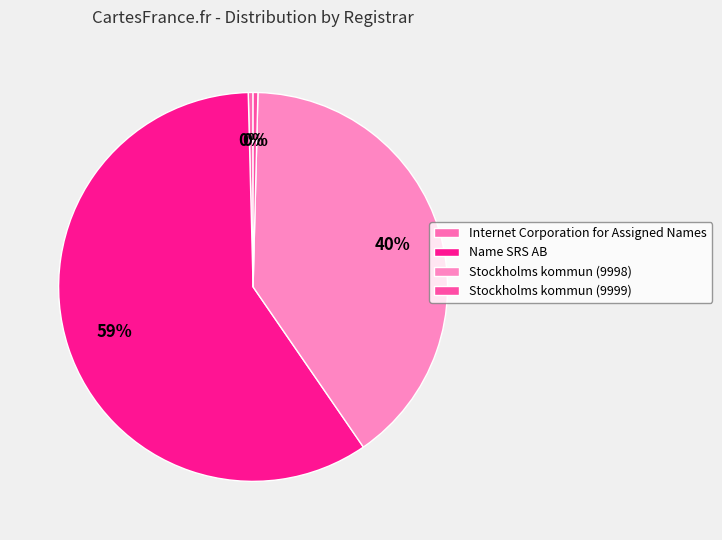

Is there a majority slice in this chart?

Yes